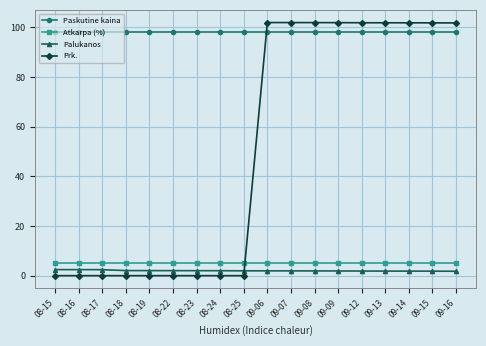

Which series ends up on top after the final intersection of Prk. and Paskutine kaina?

Prk.